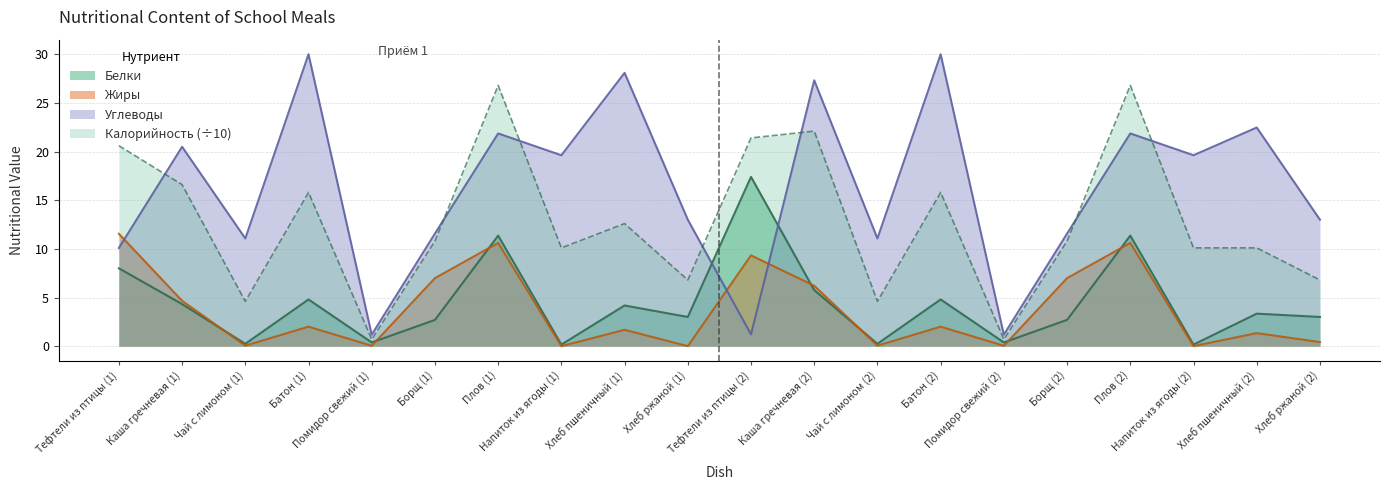

What is the spread (max minus min) of values at Помидор свежий (1)?

1.1